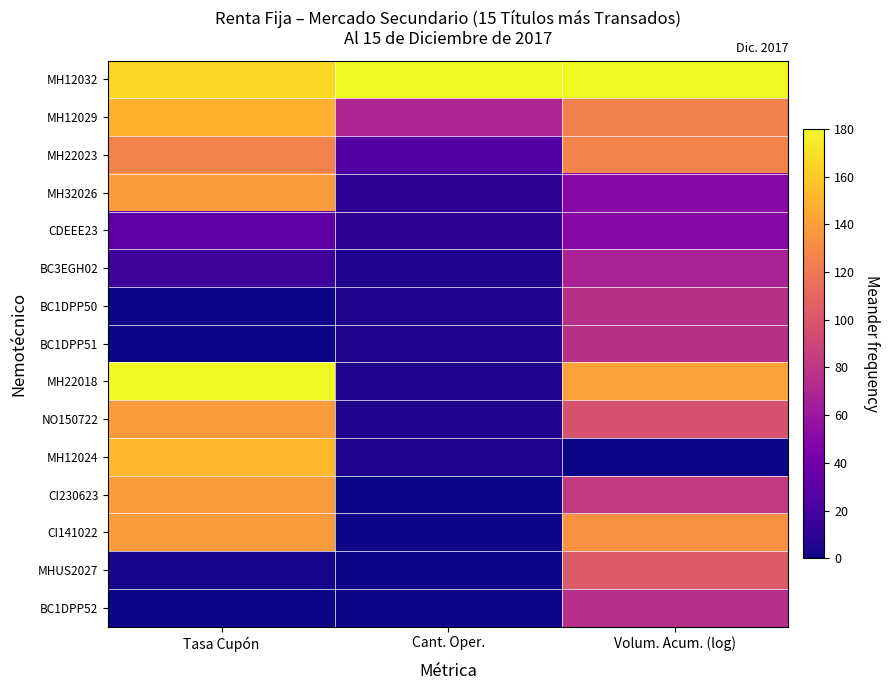

What is the total value across all series at Volum. Acum. (log)?

1388.5